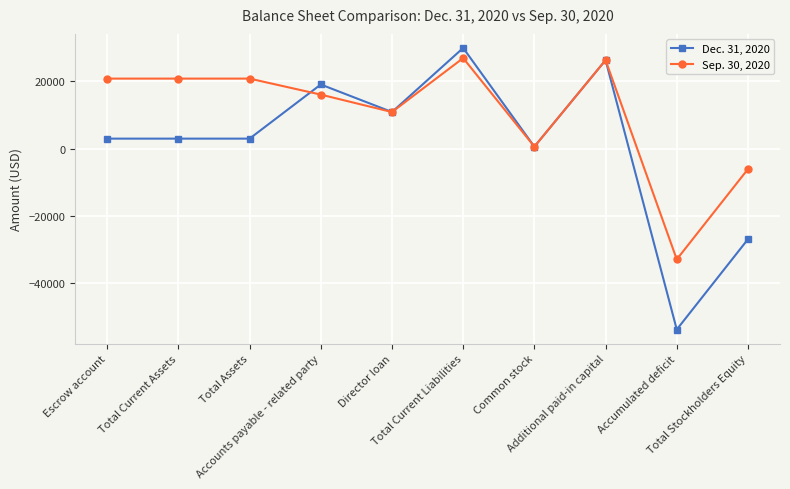

How many negative values does the Dec. 31, 2020 series have?

2